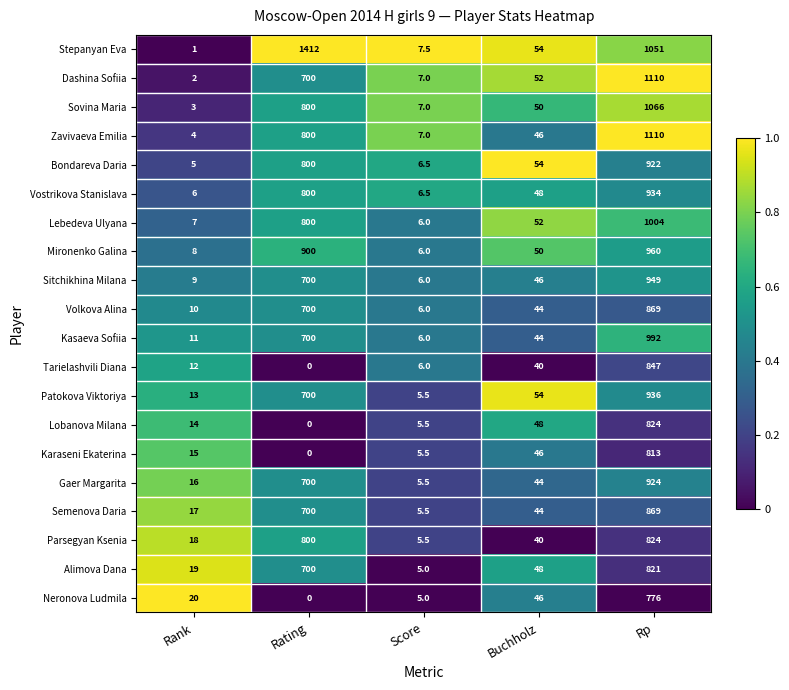

What is the difference between the maximum and minimum values in the Vostrikova Stanislava series?

928.0